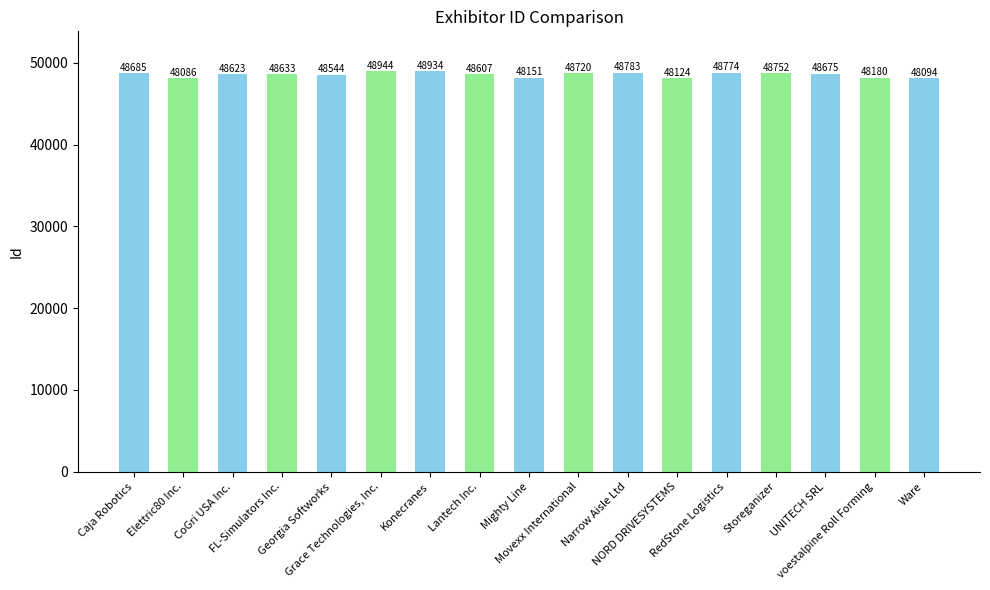

Where is the data nearest to the value 48515?

Georgia Softworks